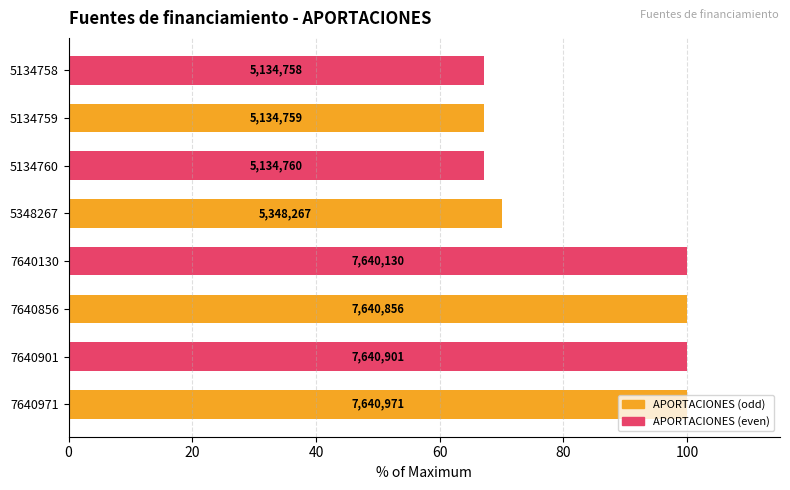

Are the bars horizontal?

Yes